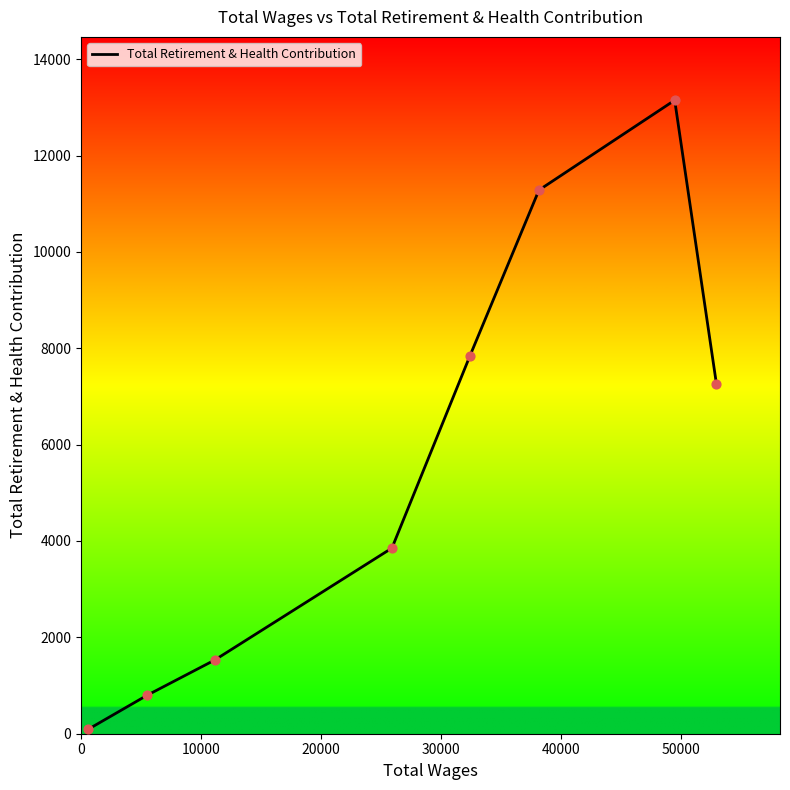

What is the difference between the maximum and minimum values?

13059